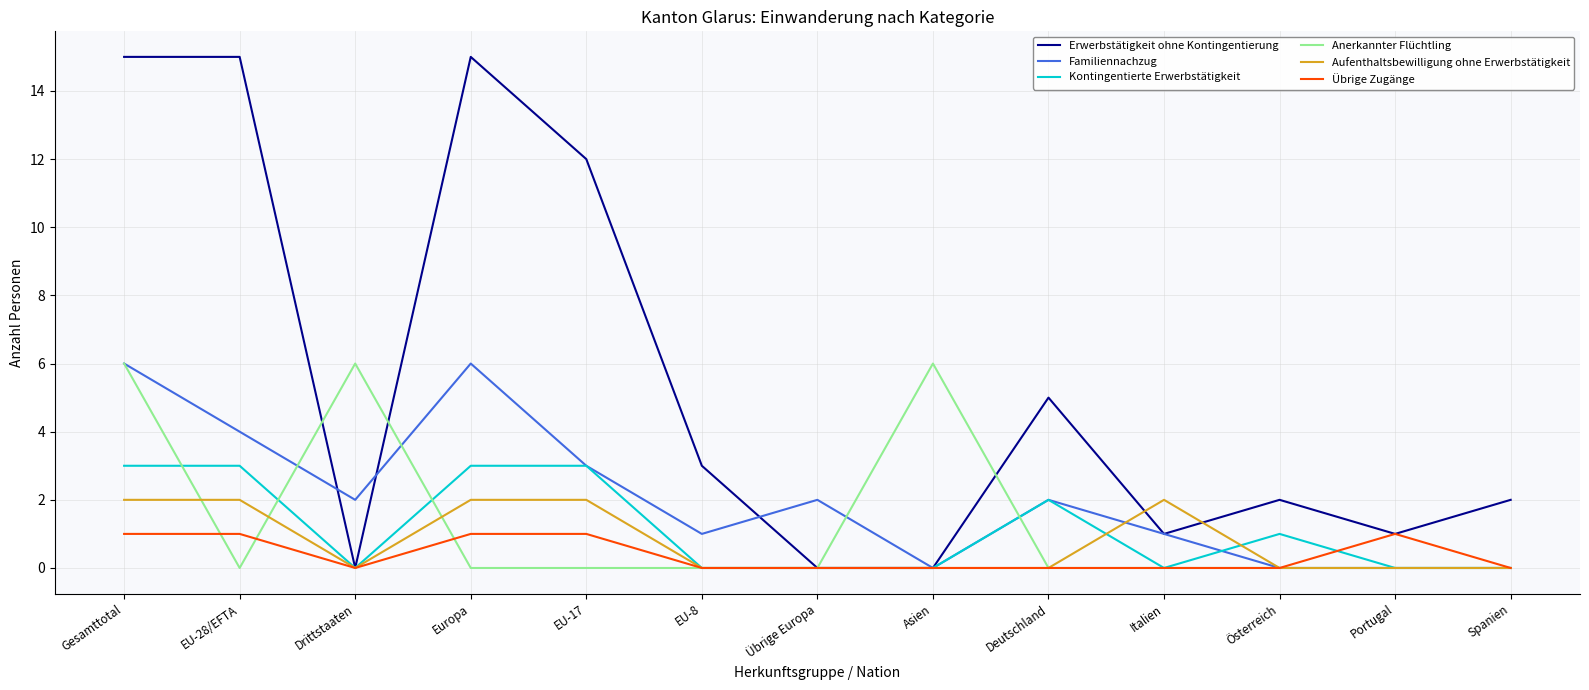

What is the average value of the Familiennachzug series?

2